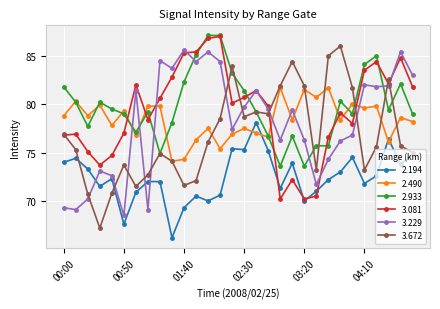

Which series has the widest spread of values?

3.672